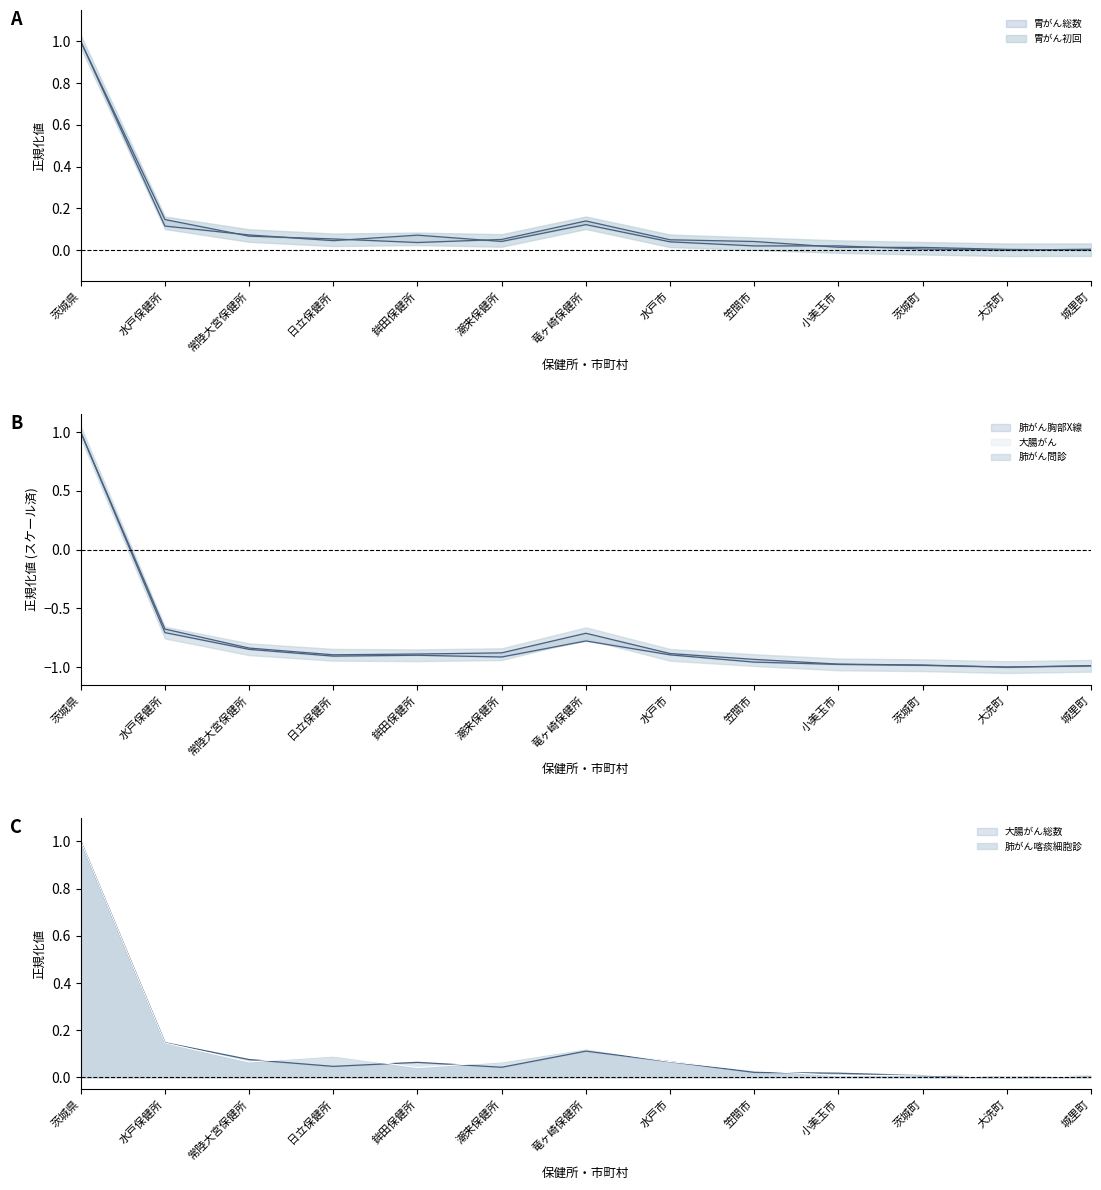

Reading left to right, extract all data points from this chart.

胃がん総数: 茨城県=1.0	水戸保健所=0.1	常陸大宮保健所=0.1	日立保健所=0.0	鉾田保健所=0.1	潮来保健所=0.0	竜ヶ崎保健所=0.1	水戸市=0.0	笠間市=0.0	小美玉市=0.0	茨城町=0.0	大洗町=0.0	城里町=0.0
肺がん胸部X線総数: 茨城県=1.0	水戸保健所=-0.7	常陸大宮保健所=-0.8	日立保健所=-0.9	鉾田保健所=-0.9	潮来保健所=-0.9	竜ヶ崎保健所=-0.7	水戸市=-0.9	笠間市=-0.9	小美玉市=-1.0	茨城町=-1.0	大洗町=-1.0	城里町=-1.0
肺がん問診総数: 茨城県=1.0	水戸保健所=-0.7	常陸大宮保健所=-0.8	日立保健所=-0.9	鉾田保健所=-0.9	潮来保健所=-0.9	竜ヶ崎保健所=-0.8	水戸市=-0.9	笠間市=-1.0	小美玉市=-1.0	茨城町=-1.0	大洗町=-1.0	城里町=-1.0
大腸がん総数: 茨城県=1.0	水戸保健所=0.1	常陸大宮保健所=0.1	日立保健所=0.0	鉾田保健所=0.1	潮来保健所=0.0	竜ヶ崎保健所=0.1	水戸市=0.1	笠間市=0.0	小美玉市=0.0	茨城町=0.0	大洗町=0.0	城里町=0.0
肺がん喀痰細胞診総数: 茨城県=1.0	水戸保健所=0.1	常陸大宮保健所=0.1	日立保健所=0.1	鉾田保健所=0.0	潮来保健所=0.1	竜ヶ崎保健所=0.1	水戸市=0.1	笠間市=0.0	小美玉市=0.0	茨城町=0.0	大洗町=0.0	城里町=0.0
胃がん初回: 茨城県=1.0	水戸保健所=0.1	常陸大宮保健所=0.1	日立保健所=0.1	鉾田保健所=0.0	潮来保健所=0.1	竜ヶ崎保健所=0.1	水戸市=0.0	笠間市=0.0	小美玉市=0.0	茨城町=0.0	大洗町=0.0	城里町=0.0